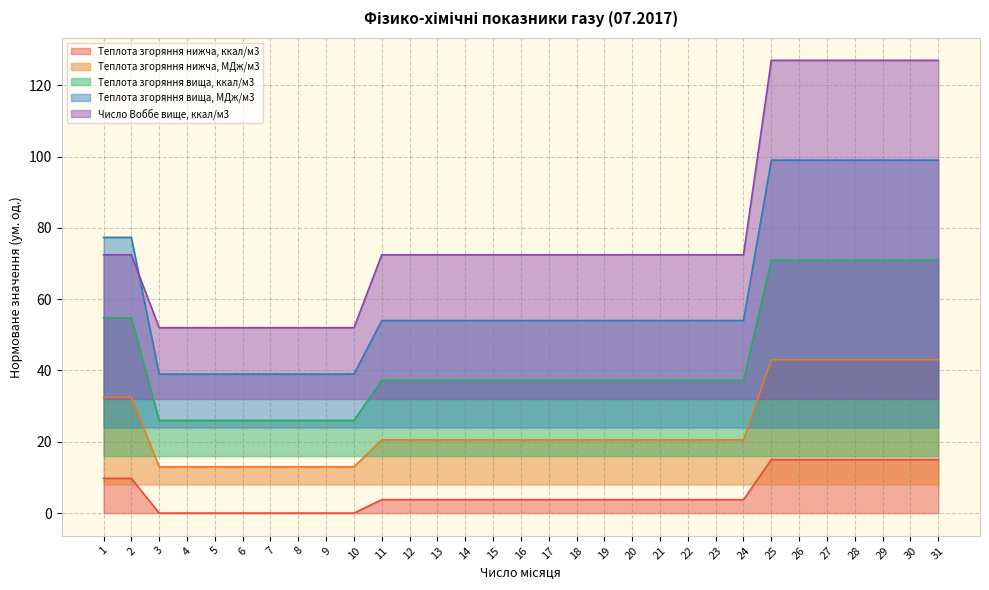

Reading left to right, list all the values displayed in this chart.

Теплота згоряння нижча, ккал/м3: 9.7	9.7	0.0	0.0	0.0	0.0	0.0	0.0	0.0	0.0	3.8	3.8	3.8	3.8	3.8	3.8	3.8	3.8	3.8	3.8	3.8	3.8	3.8	3.8	15.0	15.0	15.0	15.0	15.0	15.0	15.0
Теплота згоряння нижча, МДж/м3: 32.5	32.5	13.0	13.0	13.0	13.0	13.0	13.0	13.0	13.0	20.5	20.5	20.5	20.5	20.5	20.5	20.5	20.5	20.5	20.5	20.5	20.5	20.5	20.5	43.0	43.0	43.0	43.0	43.0	43.0	43.0
Теплота згоряння вища, ккал/м3: 54.8	54.8	26.0	26.0	26.0	26.0	26.0	26.0	26.0	26.0	37.3	37.3	37.3	37.3	37.3	37.3	37.3	37.3	37.3	37.3	37.3	37.3	37.3	37.3	71.0	71.0	71.0	71.0	71.0	71.0	71.0
Теплота згоряння вища, МДж/м3: 77.3	77.3	39.0	39.0	39.0	39.0	39.0	39.0	39.0	39.0	54.0	54.0	54.0	54.0	54.0	54.0	54.0	54.0	54.0	54.0	54.0	54.0	54.0	54.0	99.0	99.0	99.0	99.0	99.0	99.0	99.0
Число Воббе вище, ккал/м3: 72.5	72.5	52.0	52.0	52.0	52.0	52.0	52.0	52.0	52.0	72.5	72.5	72.5	72.5	72.5	72.5	72.5	72.5	72.5	72.5	72.5	72.5	72.5	72.5	127.0	127.0	127.0	127.0	127.0	127.0	127.0